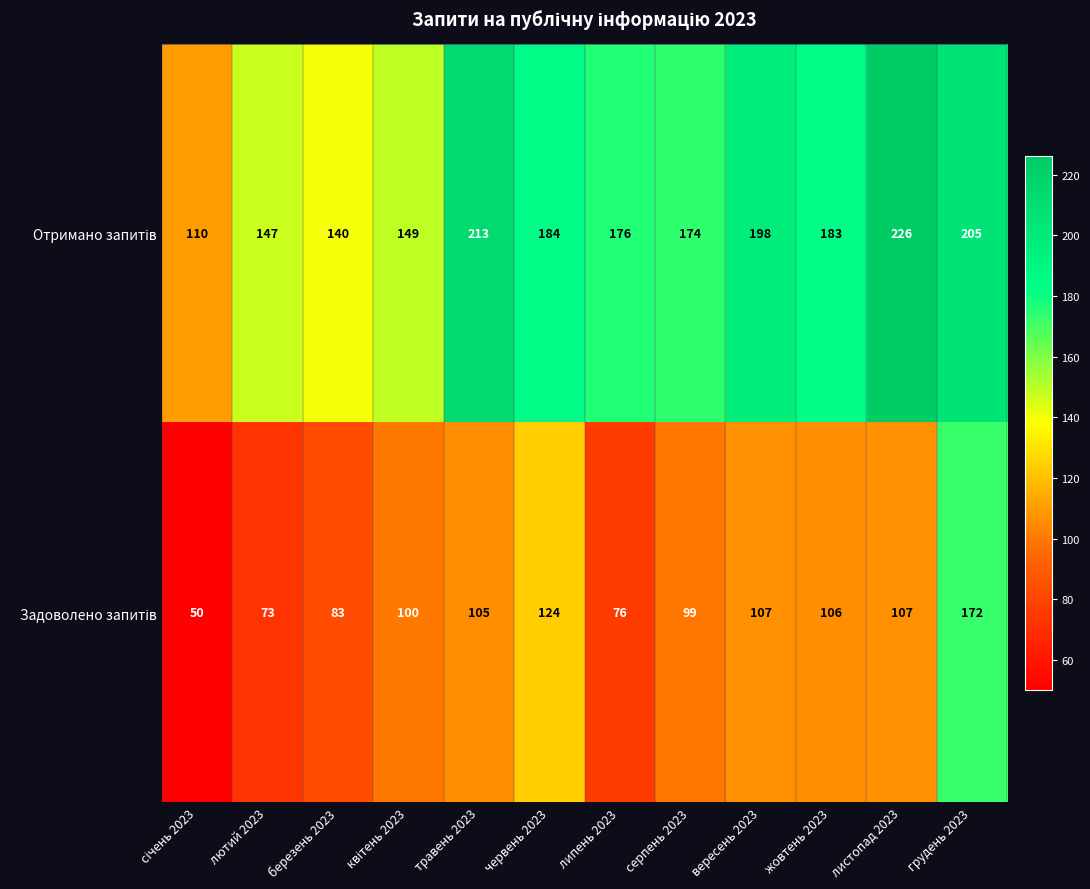

At which category is the sum across all series the highest?

грудень 2023